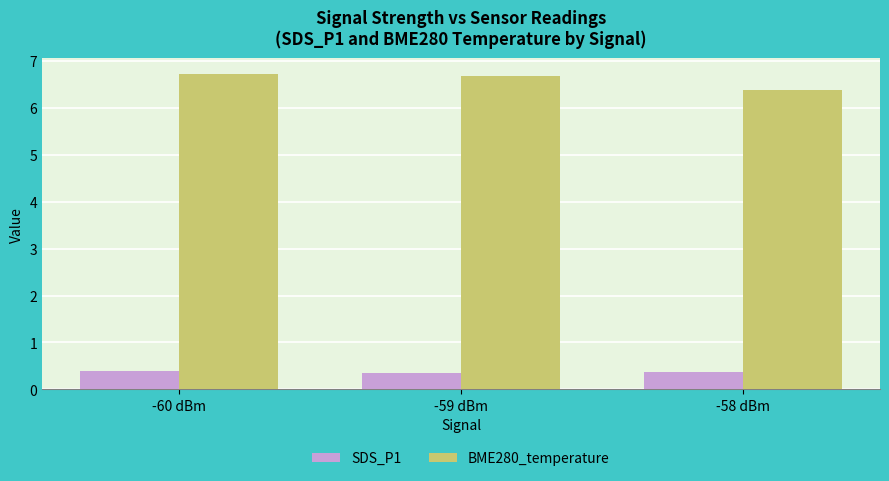

What is the value of the BME280_temperature bar at the 3rd from the left?

6.4